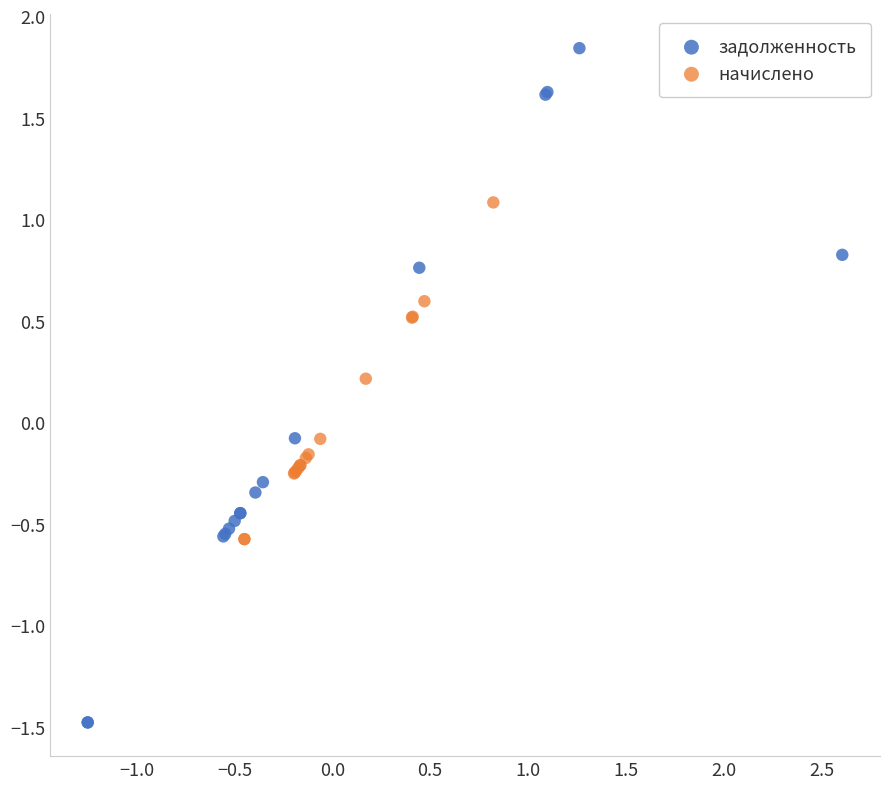

Which series reaches the maximum Y coordinate?

задолженность